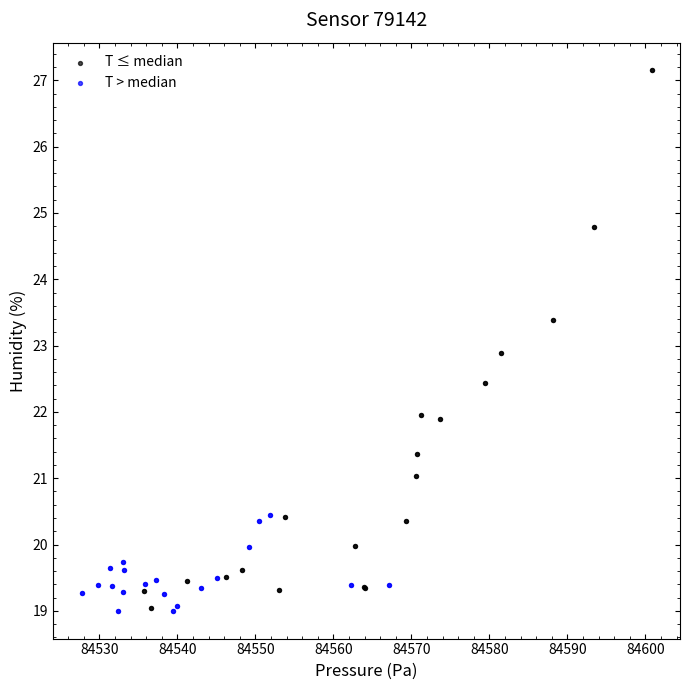

Which series has the widest spread of Y values?

T ≤ median